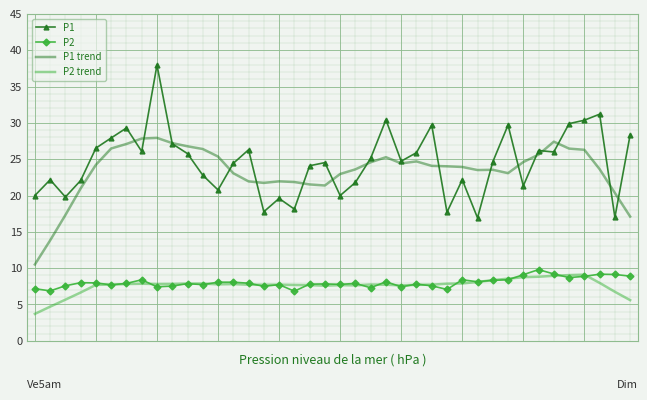

Which series has the widest spread of values?

P1